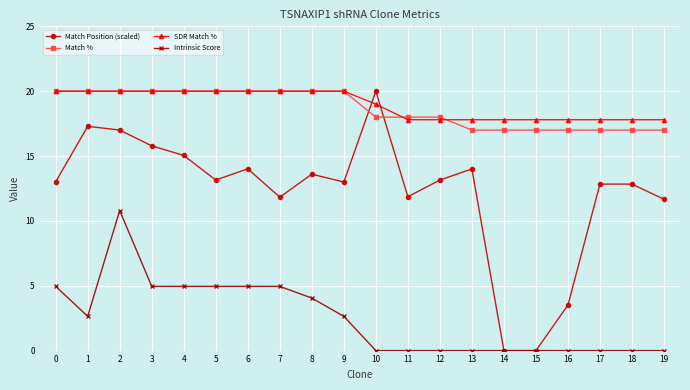

True or false: Intrinsic Score and SDR Match % cross at least once.

False